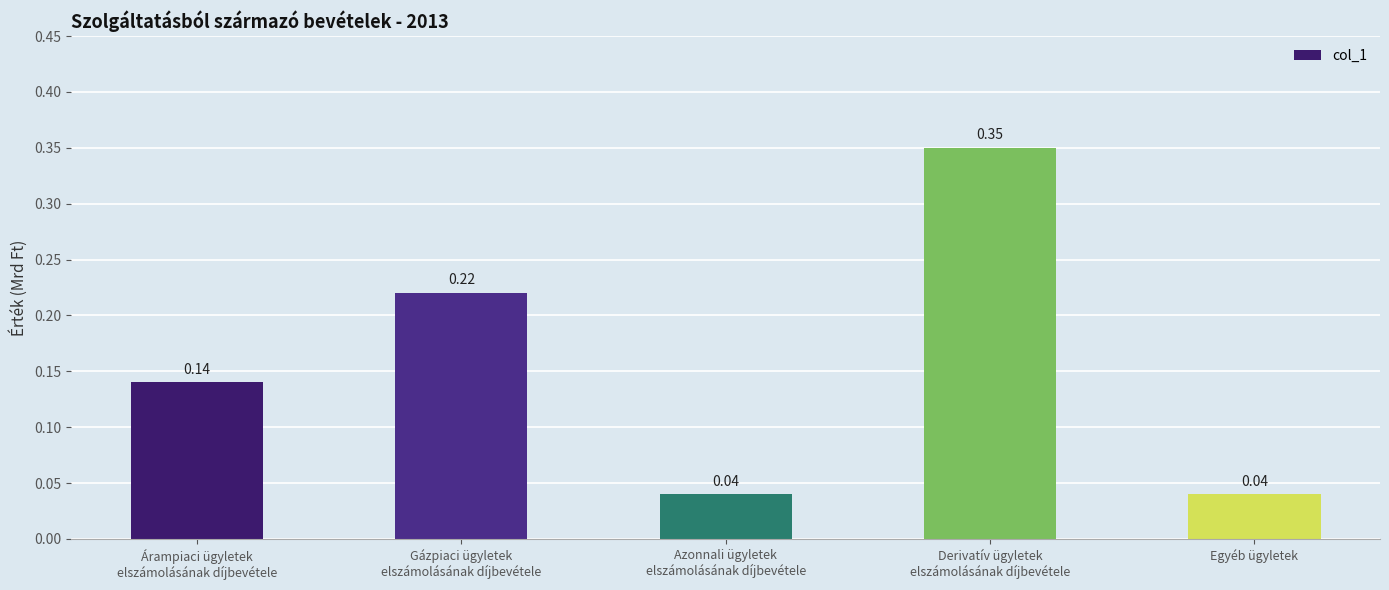

What is the sum of all values?

0.8